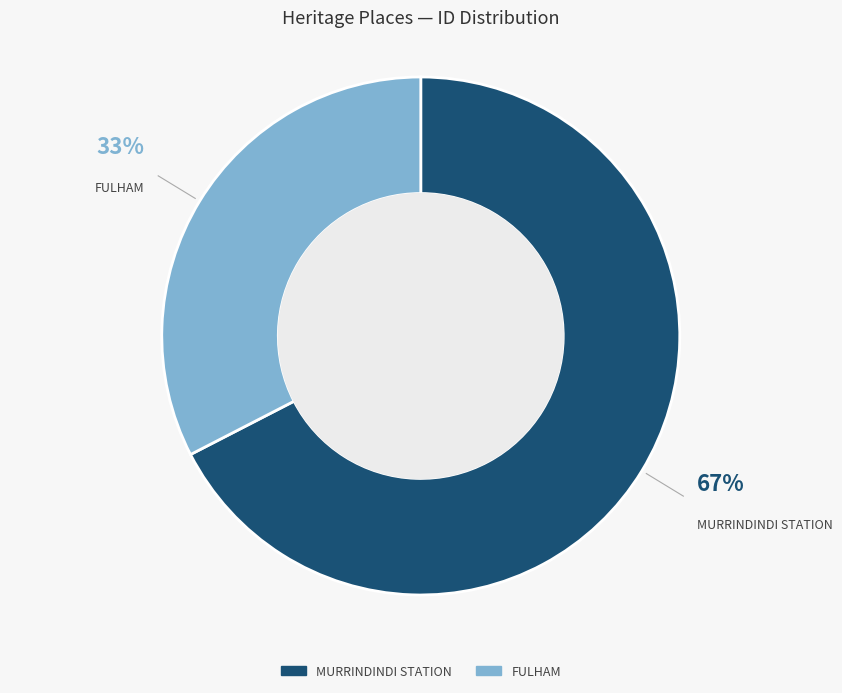

Combined, do FULHAM and MURRINDINDI STATION account for over 50%?

Yes